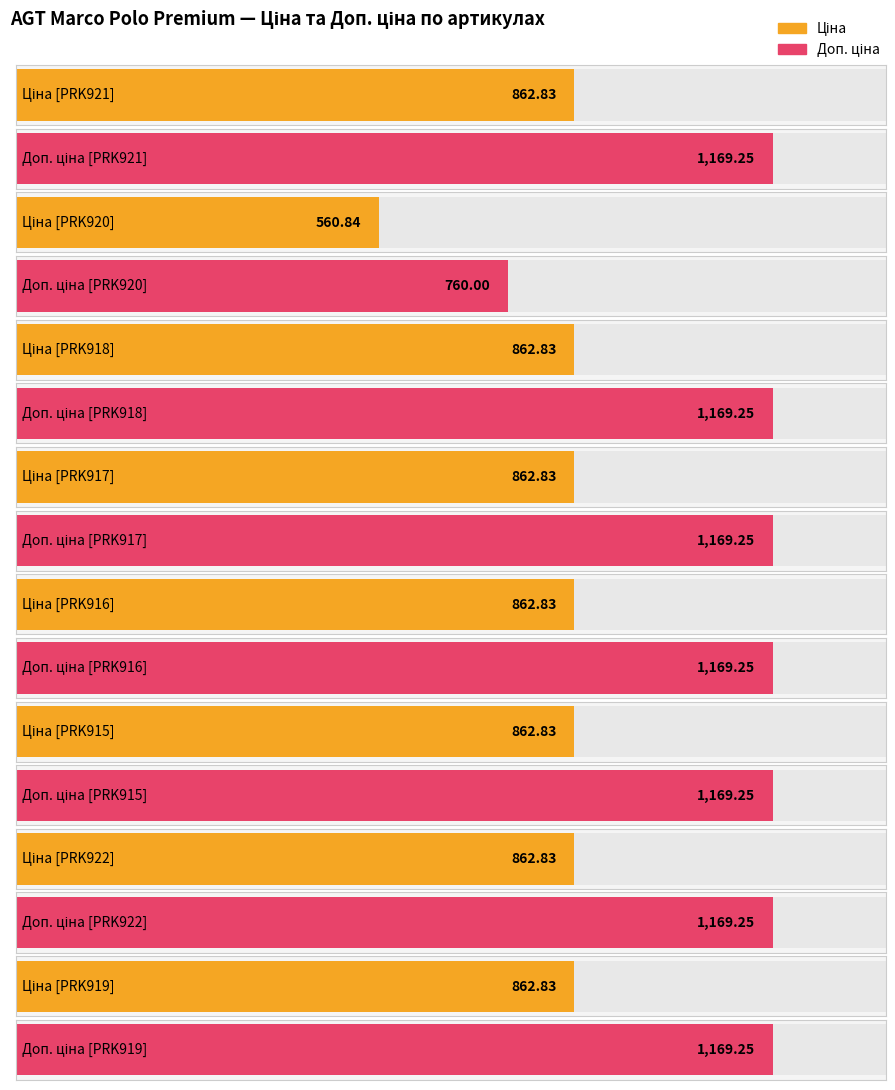

At which label does Доп. ціна first exceed 1169?

PRK921